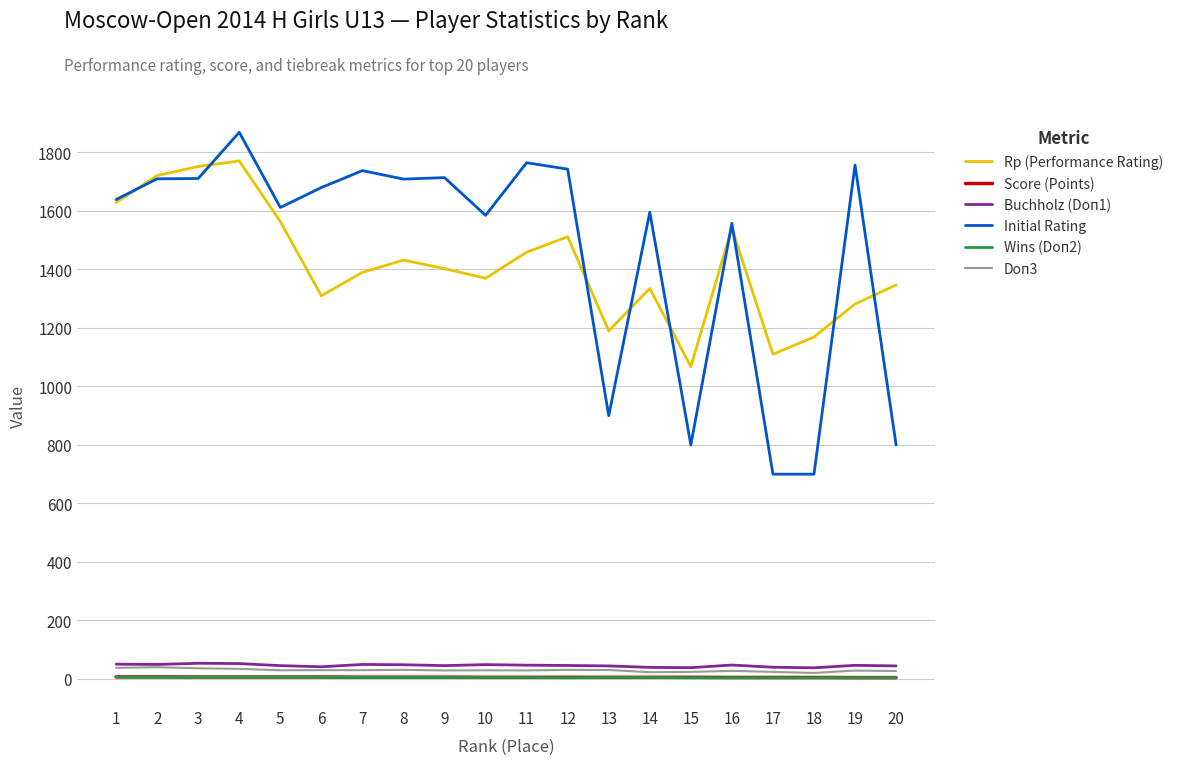

Is it true that Buchholz (Doп1) equals 39.5 at 14?

True